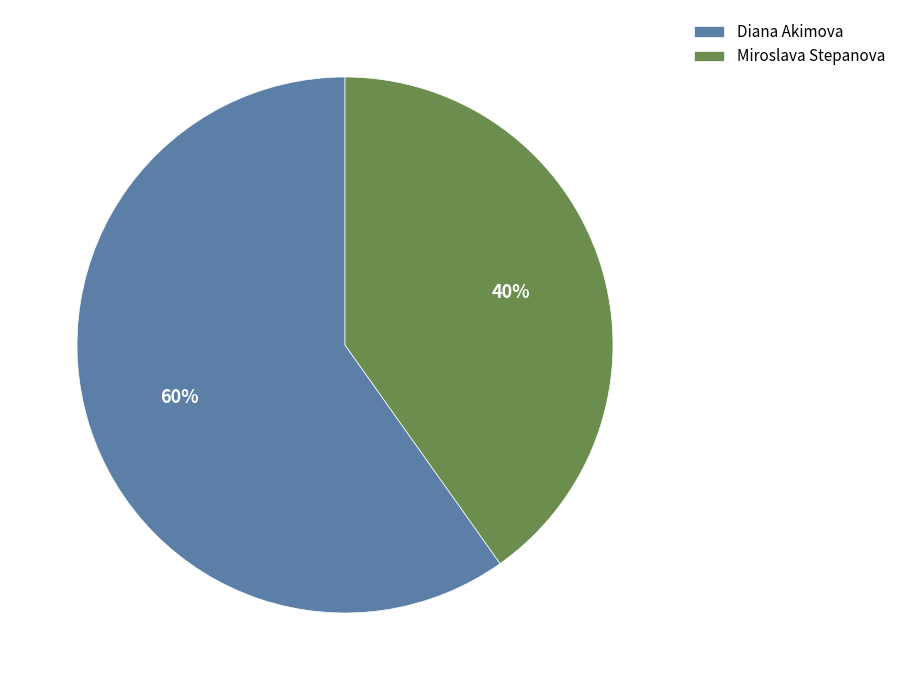

Do Diana Akimova and Miroslava Stepanova together represent more than half of the pie?

Yes